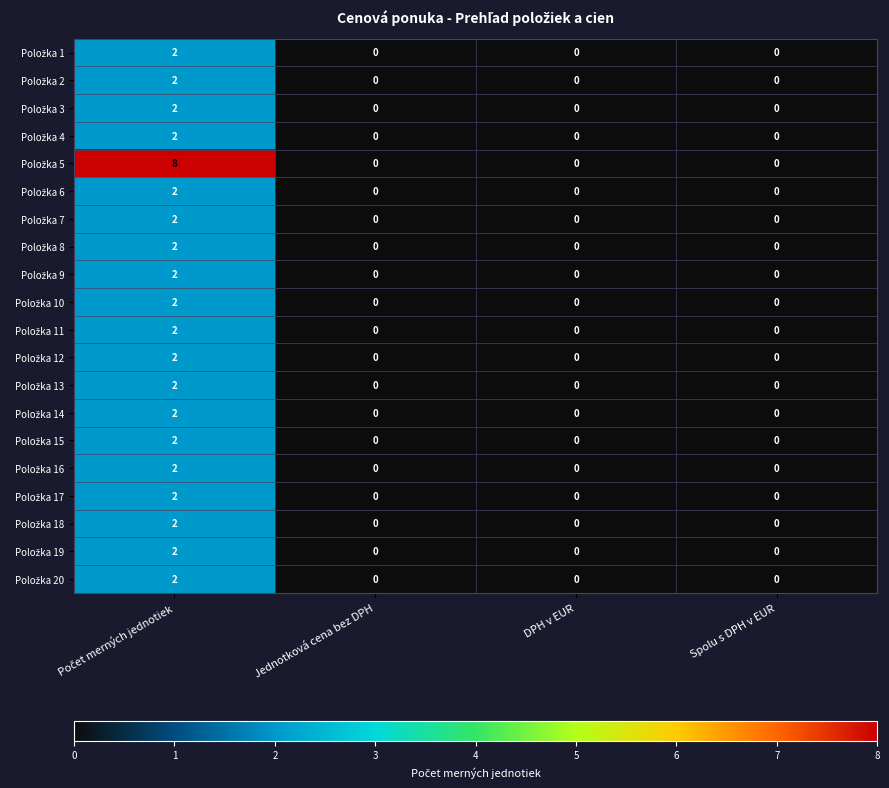

What is the maximum value shown in the chart?

8